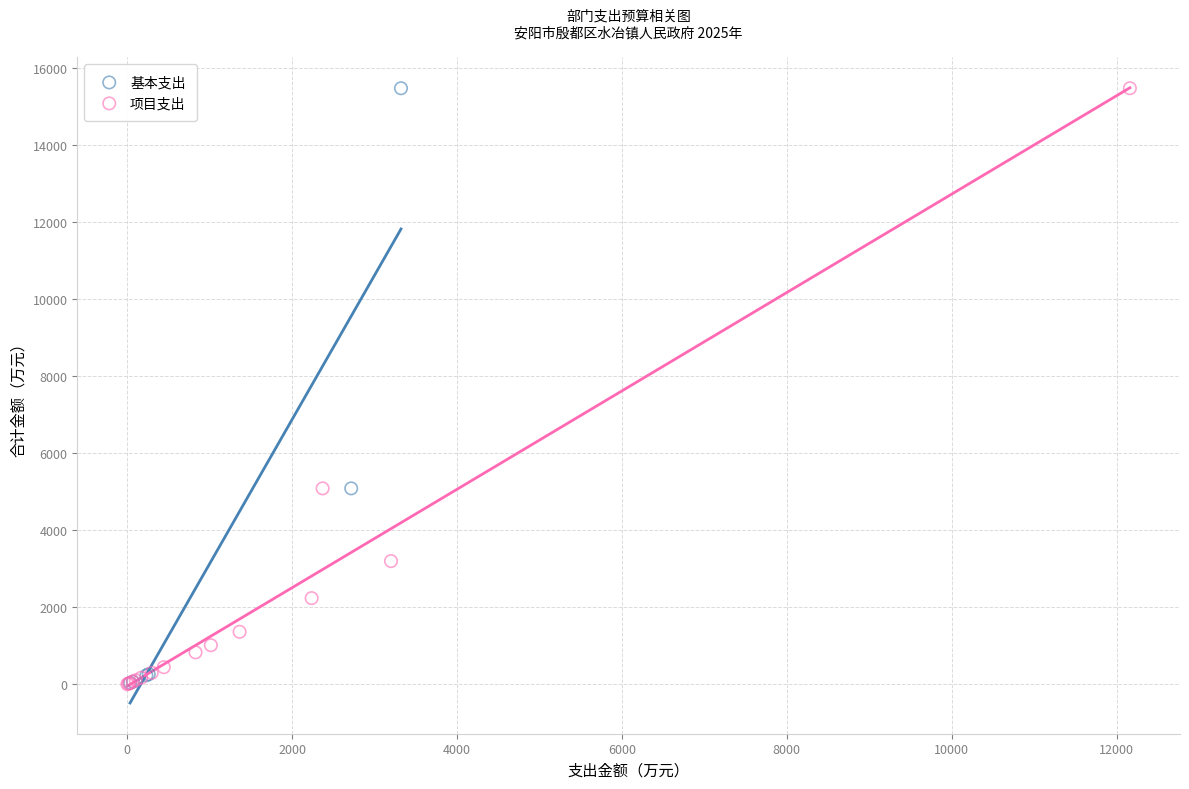

Which series has the widest spread of Y values?

项目支出